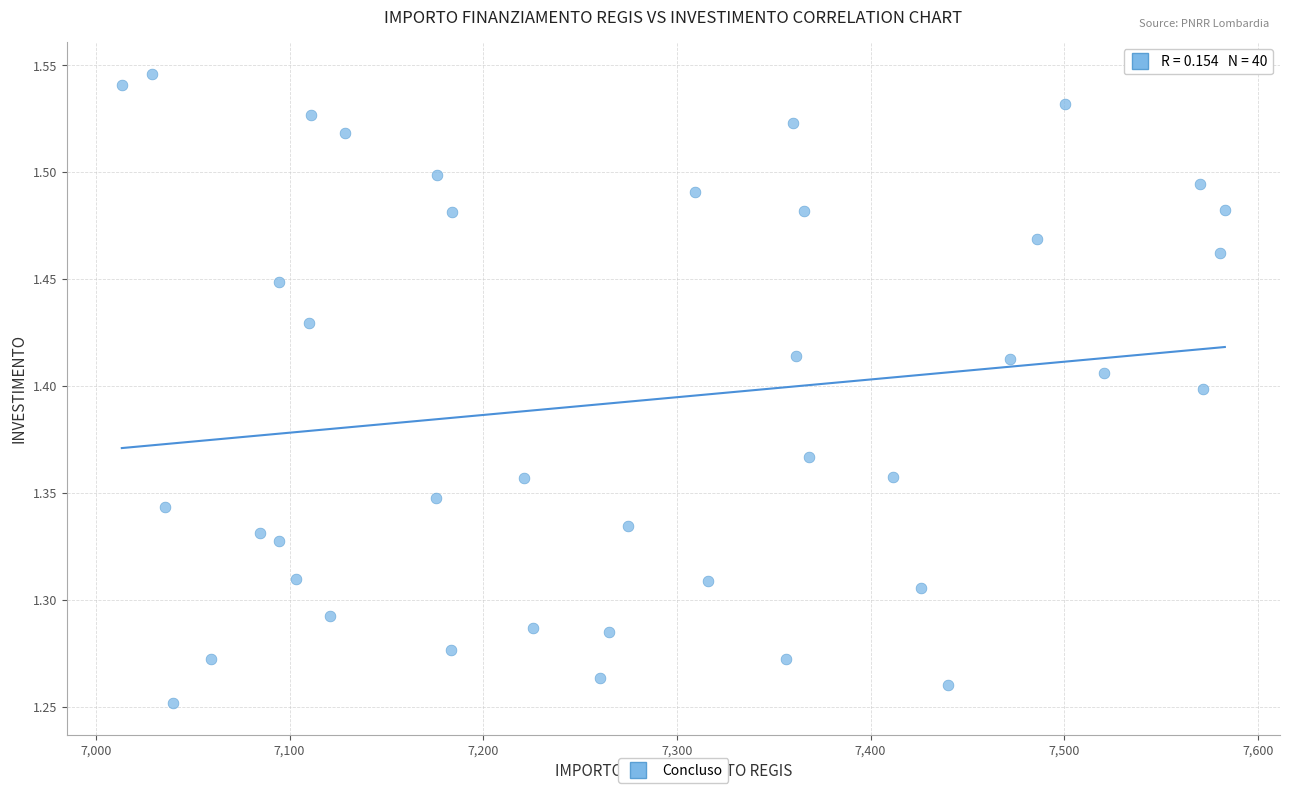

What is the range of Y values (max minus min)?

0.3